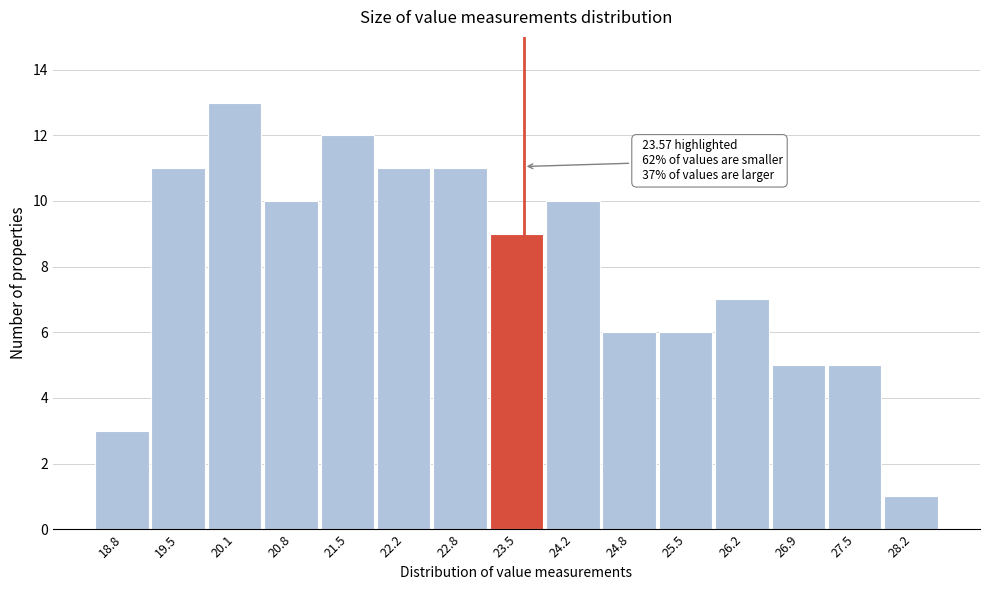

Over which range of the x-axis is the bar tallest?

19.8 to 20.5